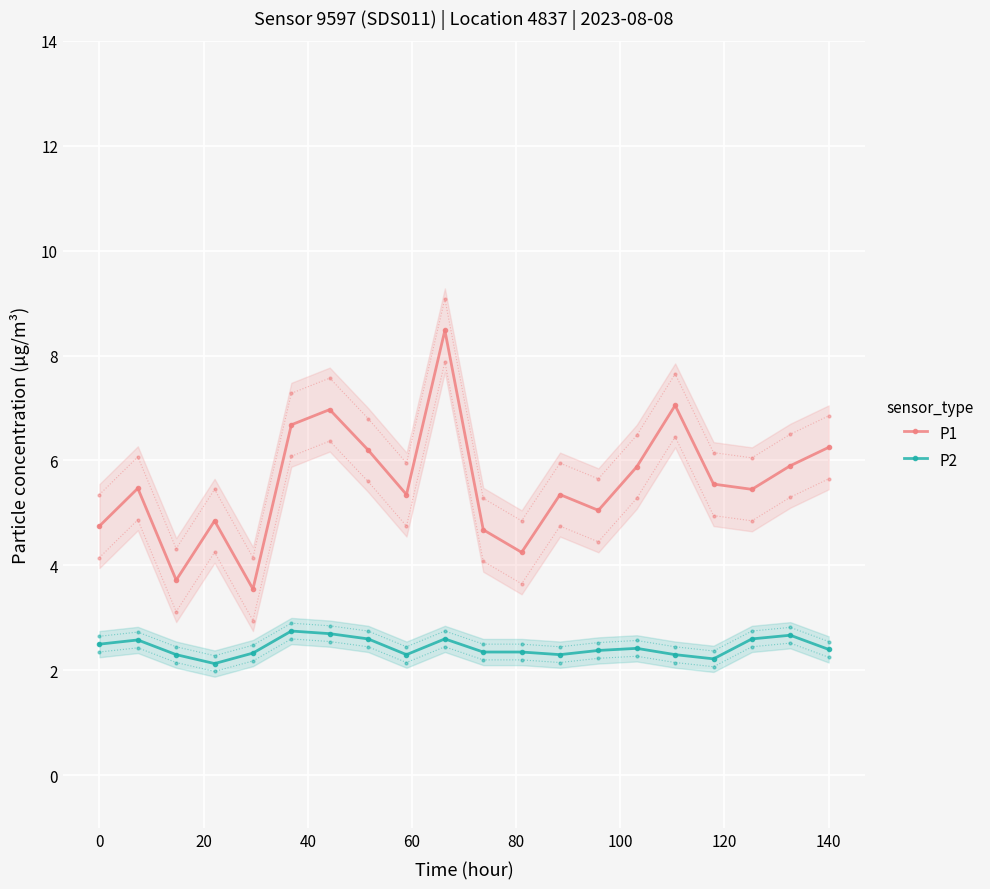

True or false: P2 and P1 intersect in this chart.

False